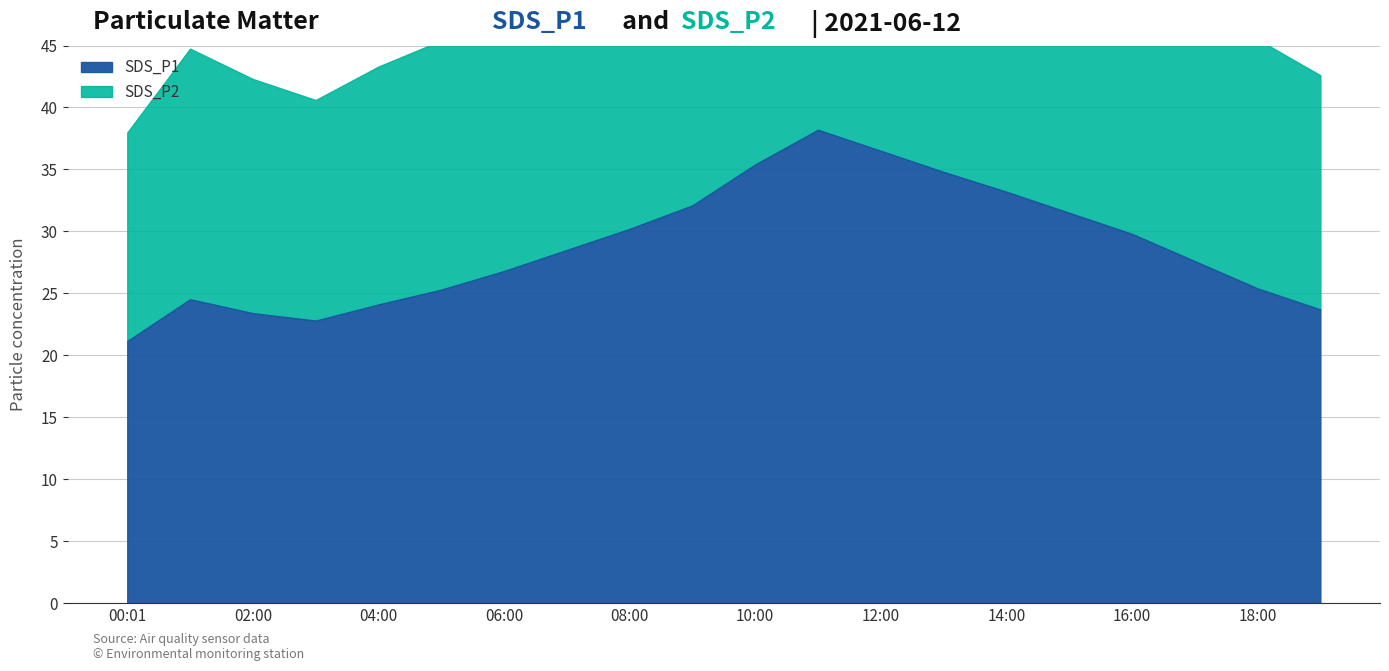

At which category does the chart reach its minimum across all series?

00:01